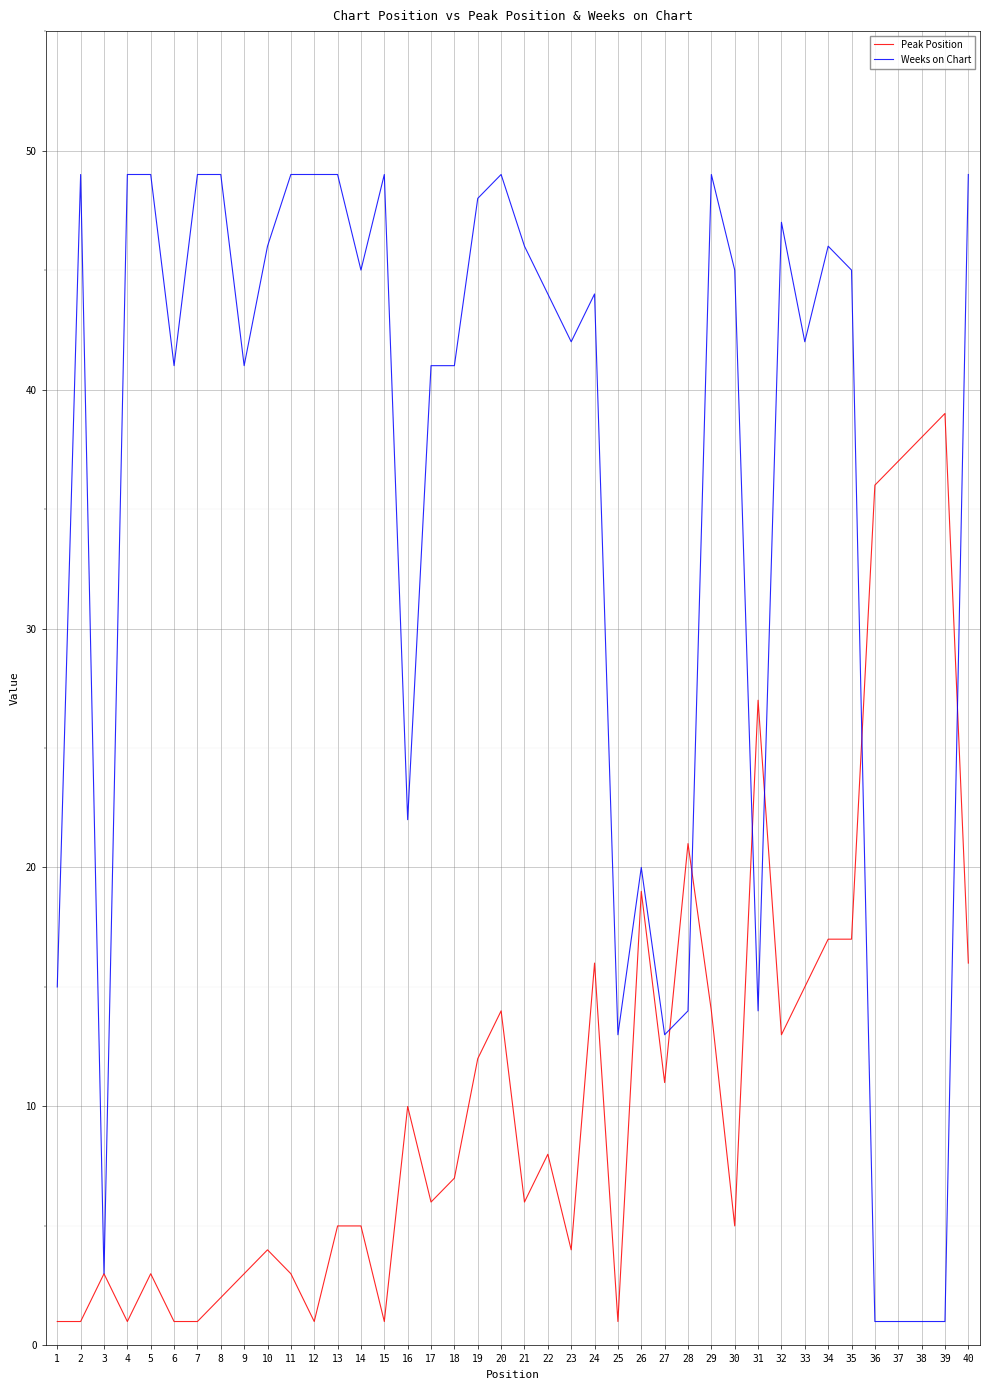

Is the value of Peak Position at 6 greater than the value of Weeks on Chart at 9?

No